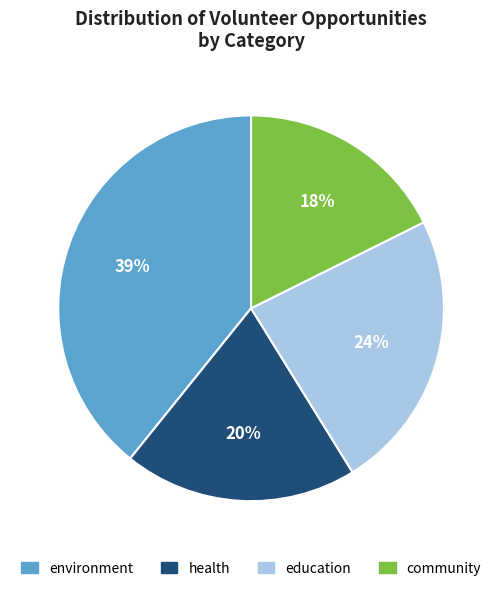

To the nearest percent, what portion does environment represent?

39%